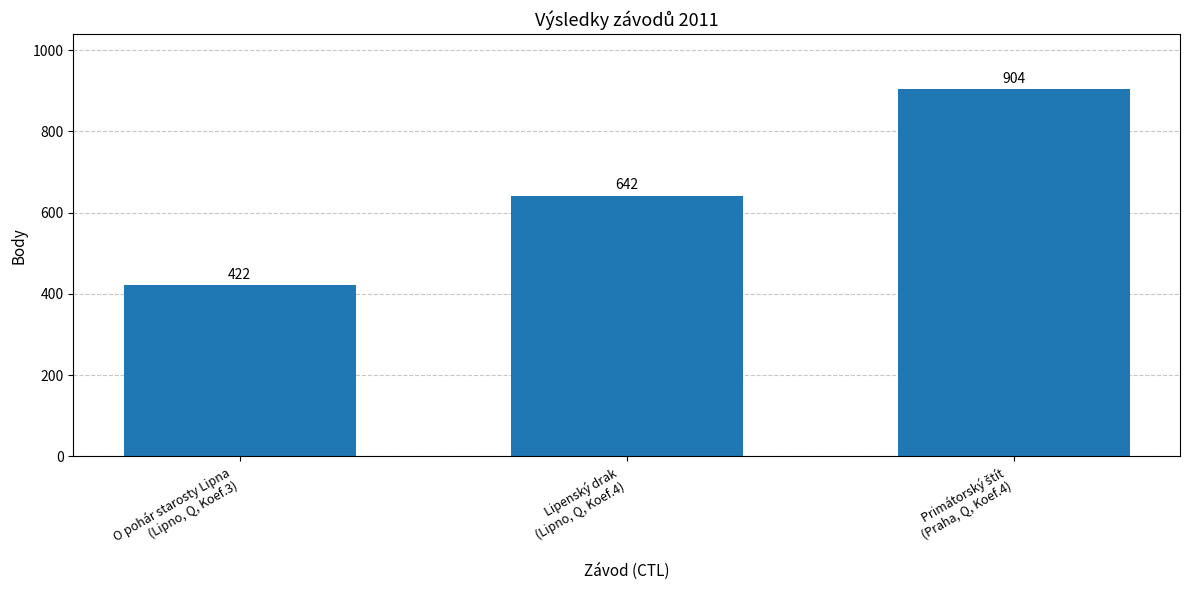

What is the minimum value shown in the chart?

422